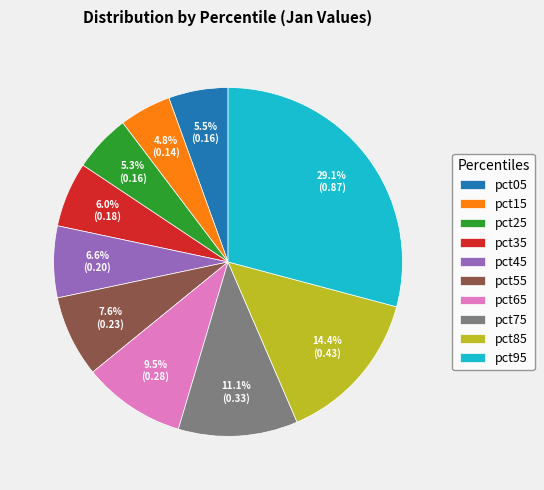

What is the total percentage of pct35 and pct05?

11.5%